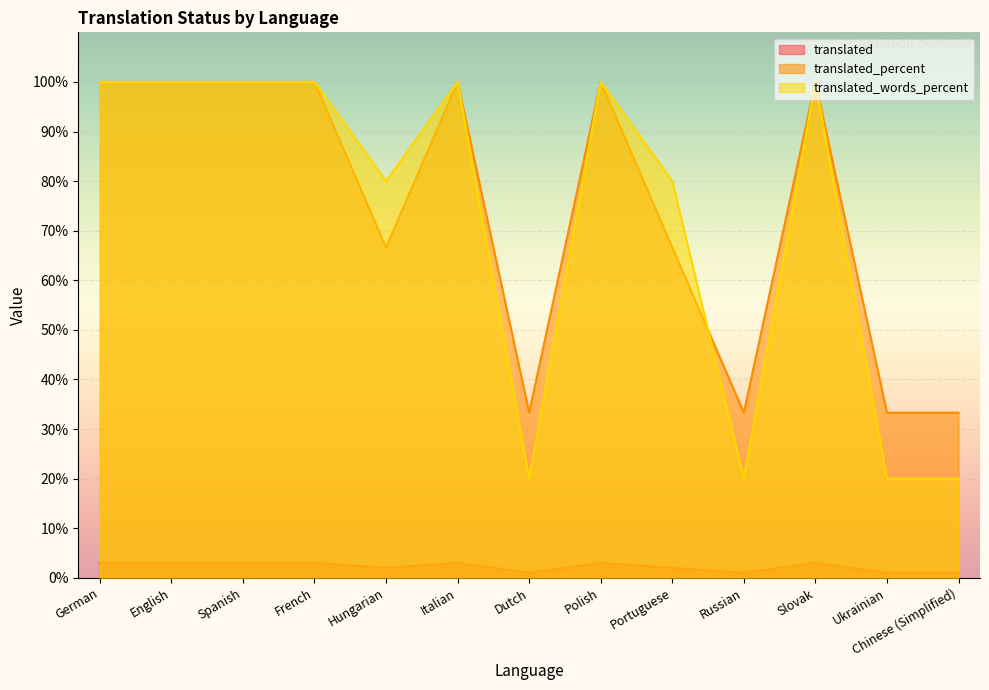

Reading left to right, list all the values displayed in this chart.

translated: German=3.0	English=3.0	Spanish=3.0	French=3.0	Hungarian=2.0	Italian=3.0	Dutch=1.0	Polish=3.0	Portuguese=2.0	Russian=1.0	Slovak=3.0	Ukrainian=1.0	Chinese (Simplified)=1.0
translated_percent: German=100.0	English=100.0	Spanish=100.0	French=100.0	Hungarian=66.6	Italian=100.0	Dutch=33.3	Polish=100.0	Portuguese=66.6	Russian=33.3	Slovak=100.0	Ukrainian=33.3	Chinese (Simplified)=33.3
translated_words_percent: German=100.0	English=100.0	Spanish=100.0	French=100.0	Hungarian=80.0	Italian=100.0	Dutch=20.0	Polish=100.0	Portuguese=80.0	Russian=20.0	Slovak=100.0	Ukrainian=20.0	Chinese (Simplified)=20.0